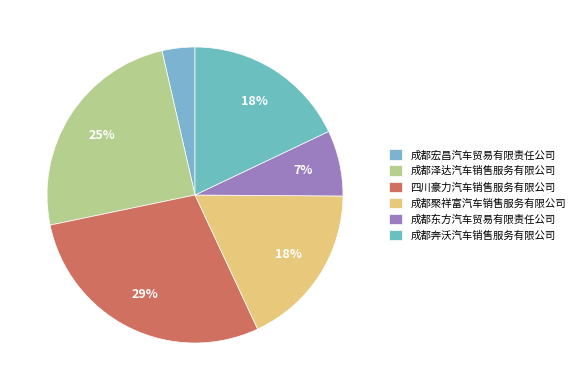

To the nearest percent, what is the combined percentage of 成都泽达汽车销售服务有限公司 and 成都聚祥富汽车销售服务有限公司?

43%